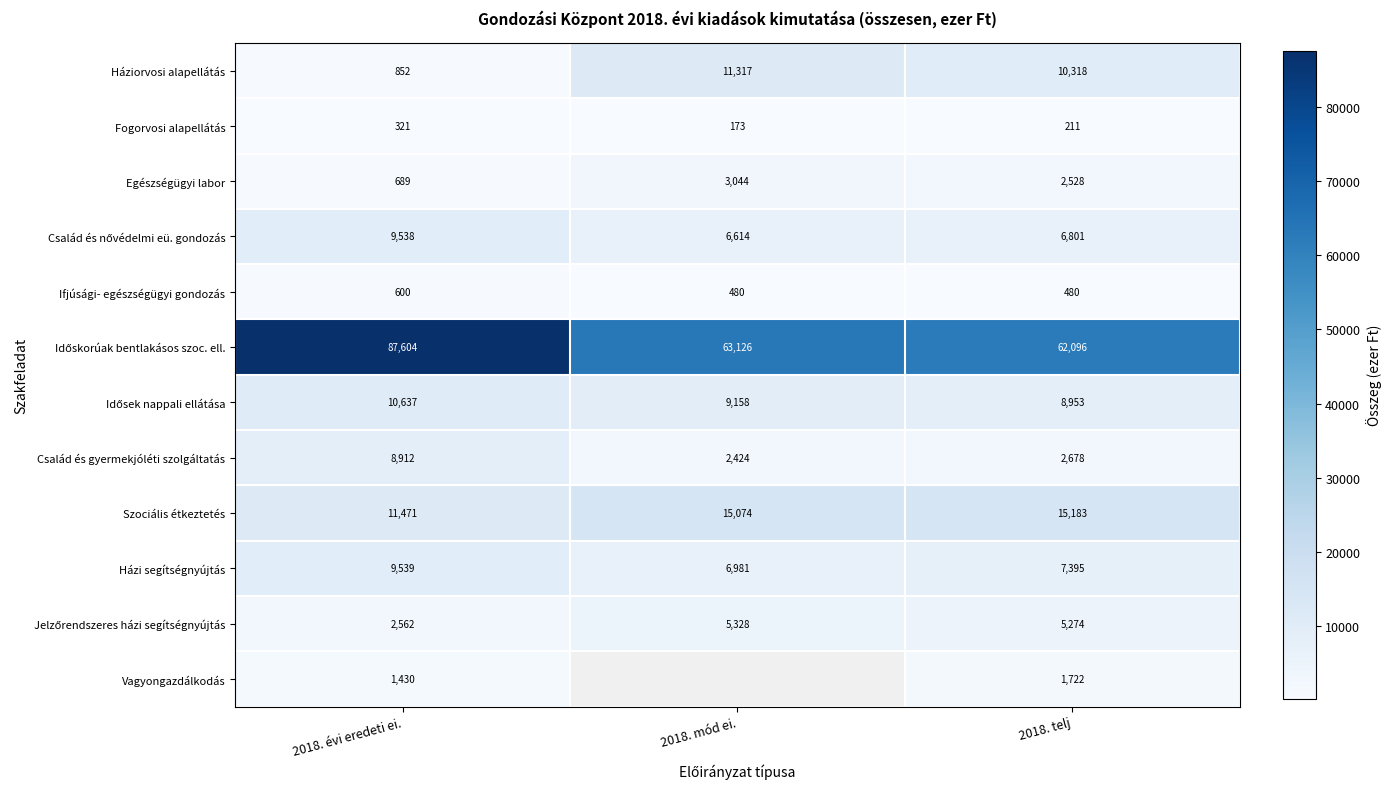

Between 2018. mód ei. and 2018. telj, which series saw the biggest shift?

Időskorúak bentlakásos szoc. ell.